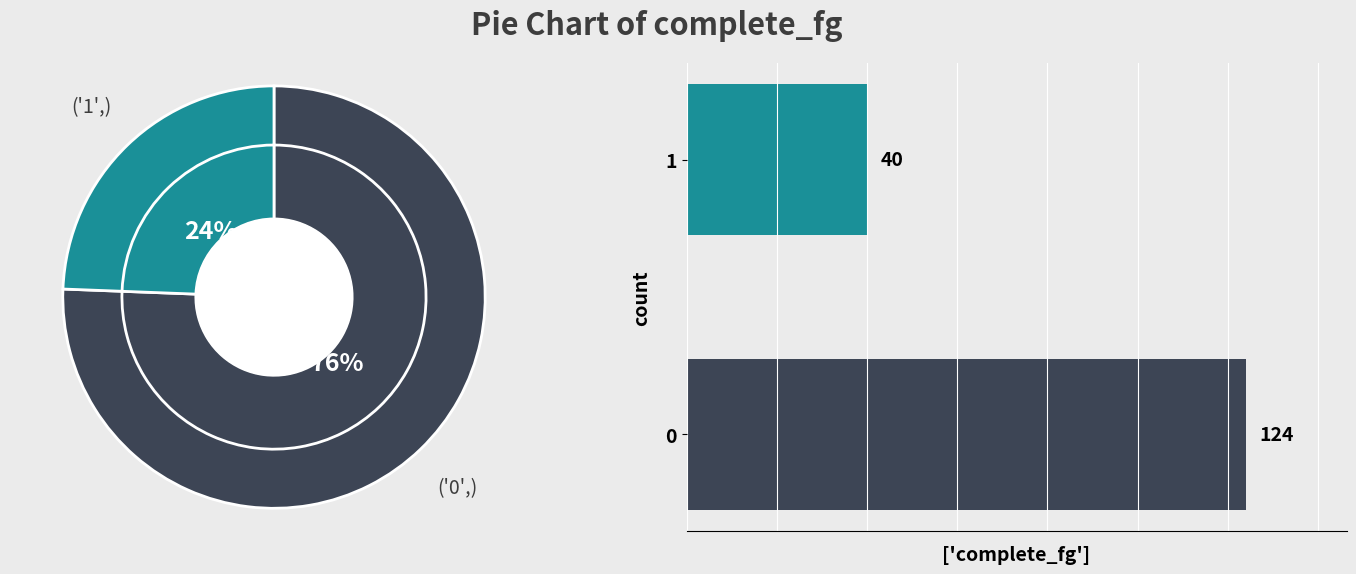

Combined, what portion of the pie is 0 and 1?

100.0%